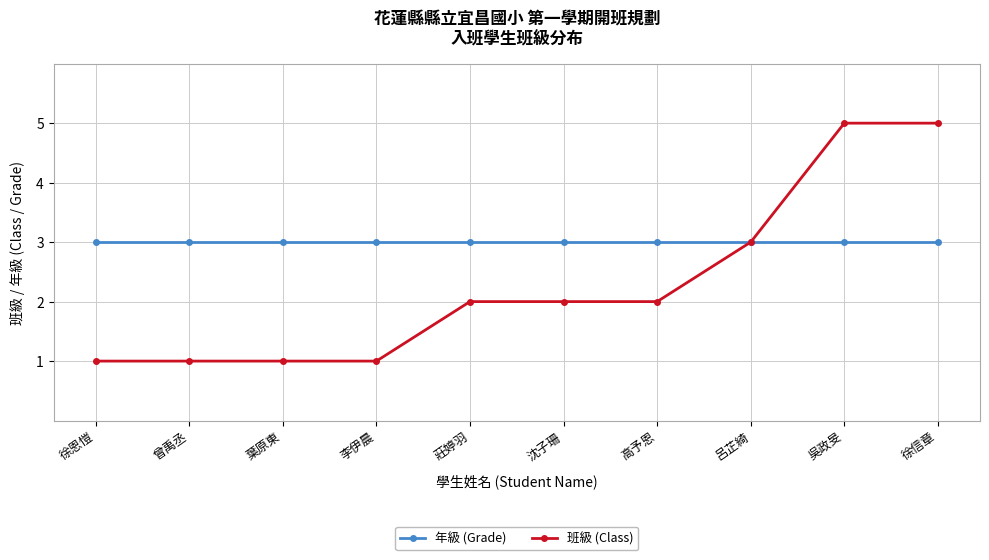

Reading left to right, what are all the values shown in this chart?

年級 (Grade): 3	3	3	3	3	3	3	3	3	3
班級 (Class): 1	1	1	1	2	2	2	3	5	5